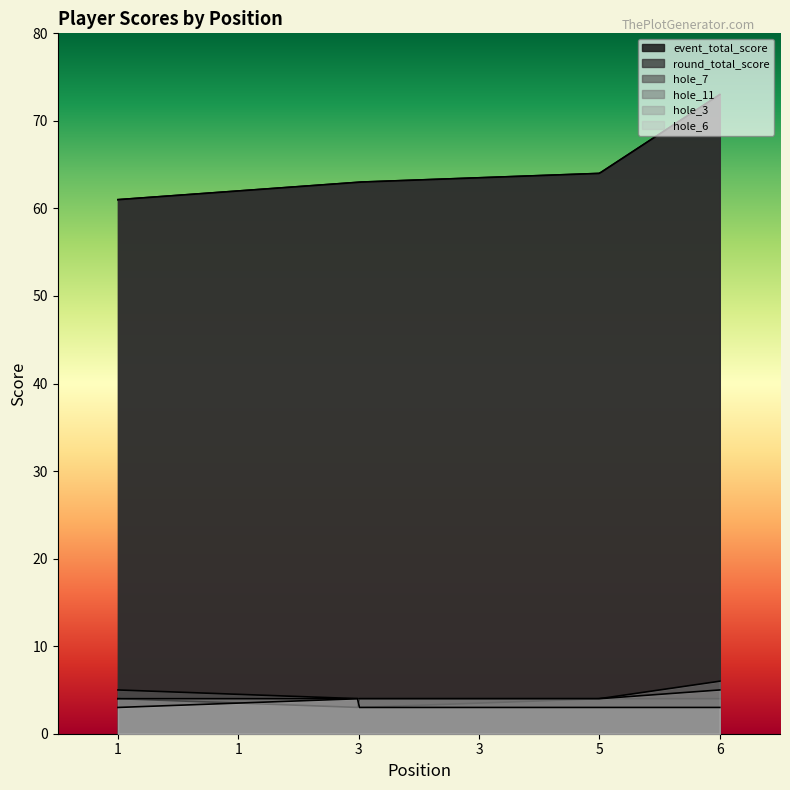

What are all the series names shown in the legend?

event_total_score, round_total_score, hole_7, hole_11, hole_3, hole_6